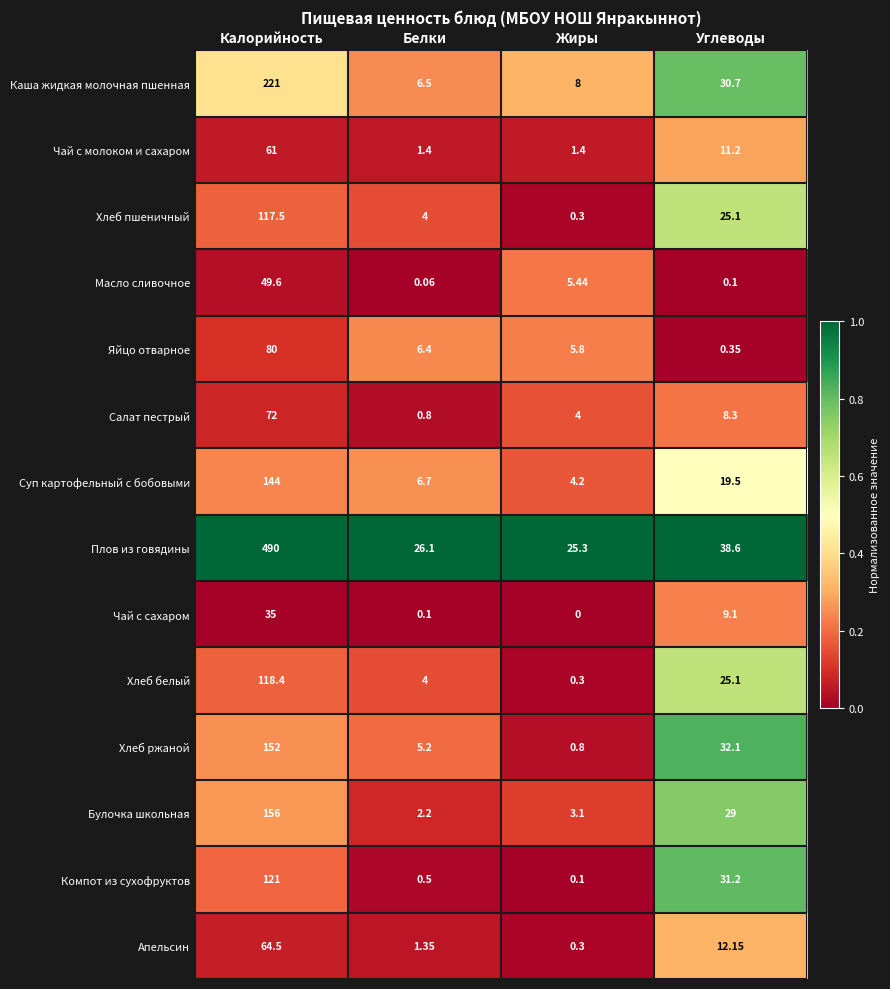

How many distinct data groups are displayed?

14